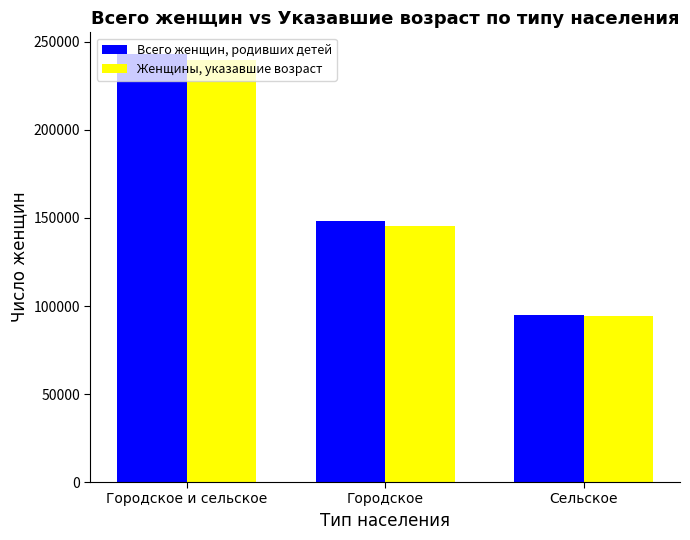

The Женщины, указавшие возраст series shows 259807 at Городское. True or false?

False